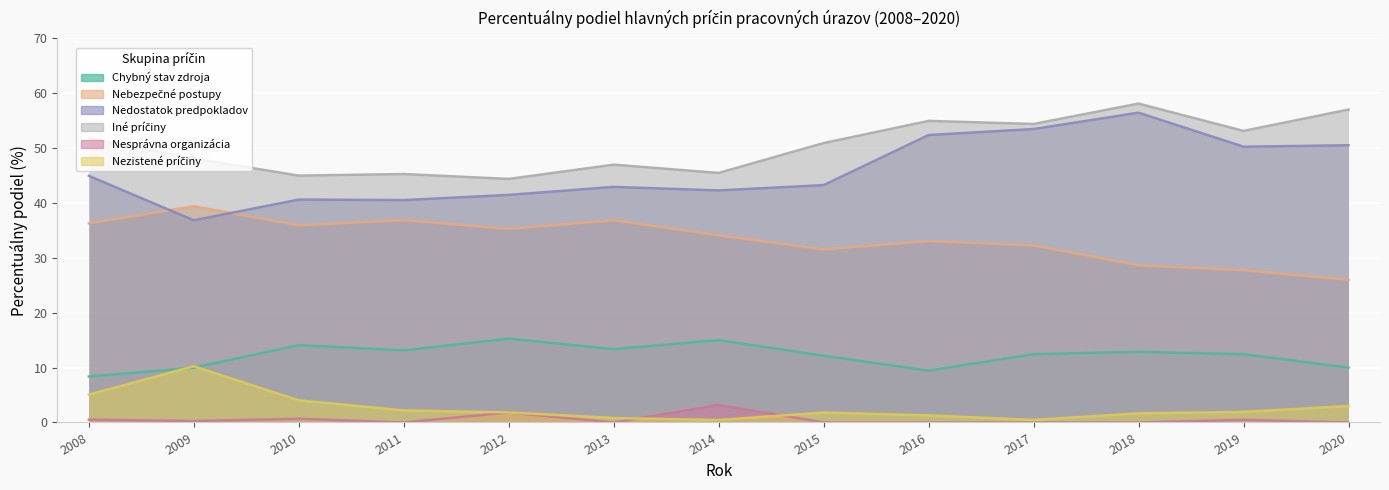

True or false: Nesprávna organizácia and Chybný stav zdroja intersect in this chart.

False